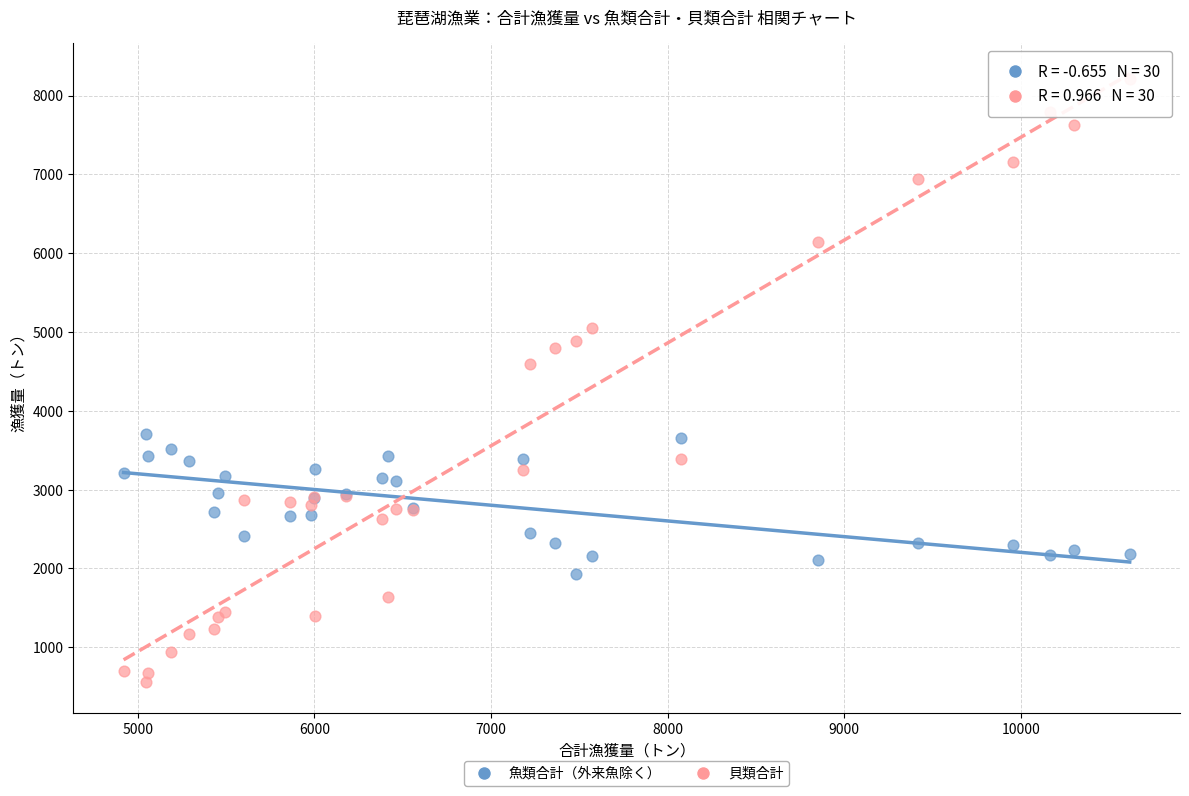

Which series reaches the minimum Y coordinate?

貝類合計